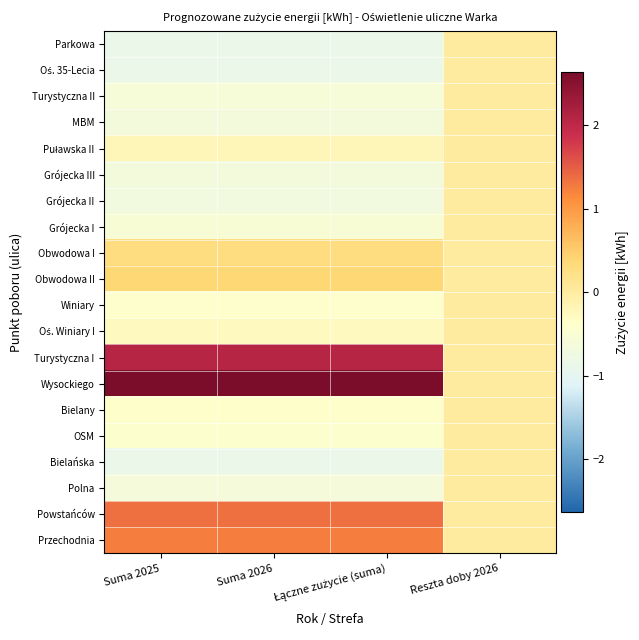

At which category does the chart reach its peak across all series?

Suma 2025